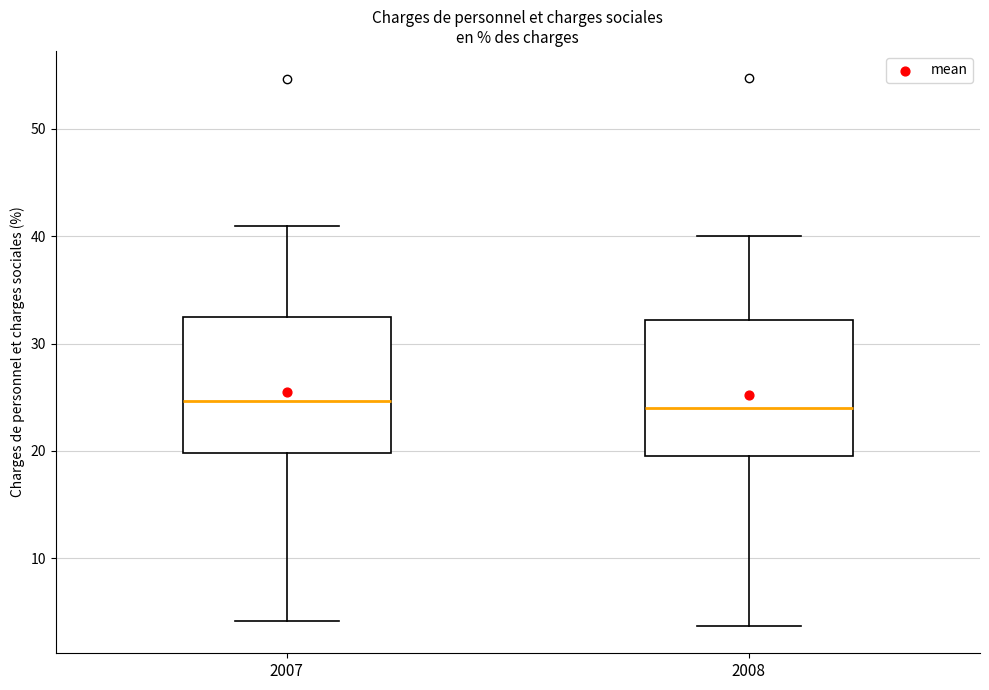

Reading left to right, transcribe this box plot: for each box, give where its median line is, the range the box spans, and where its two whiskers end, as read against the y-axis. The values are not printed on the chart, so give them approximately, as read against the axis.

2007: median 25, box 20 to 32, whiskers 4 to 41
2008: median 24, box 20 to 32, whiskers 4 to 40